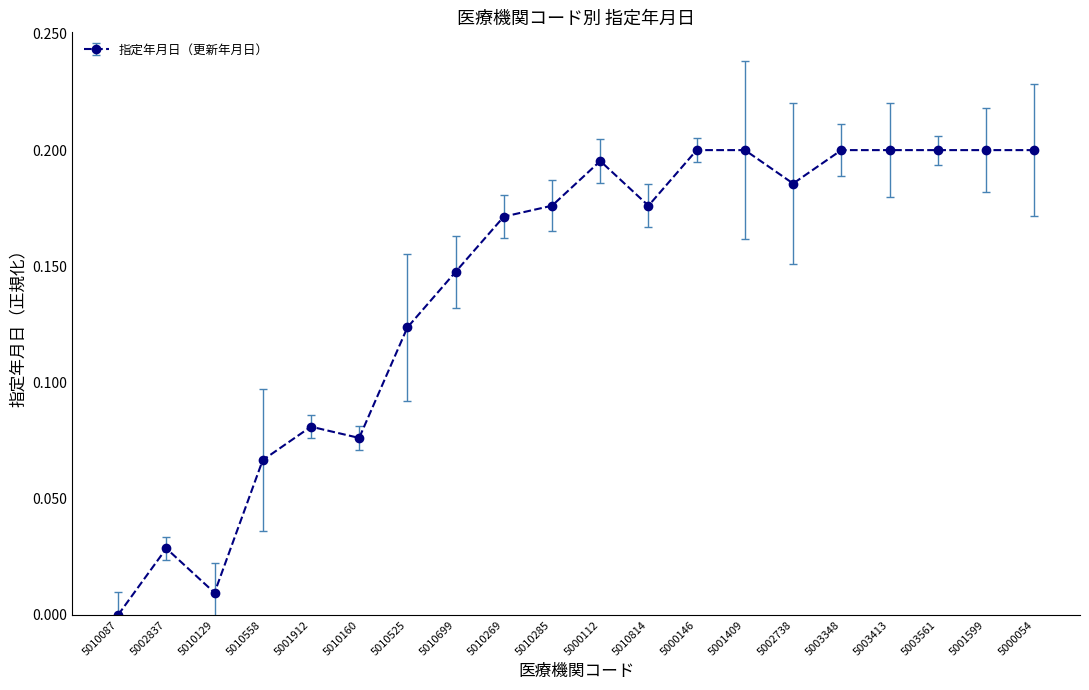

Between 5000112 and 5002837, which is larger?

5000112